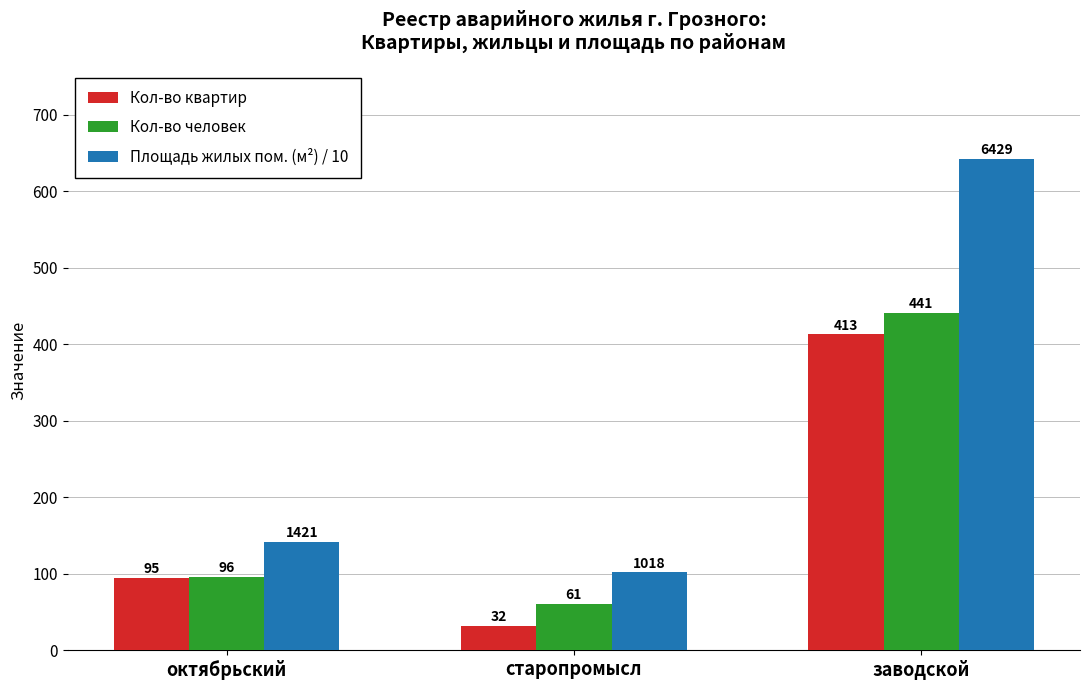

At which label does Кол-во квартир reach its peak?

заводской